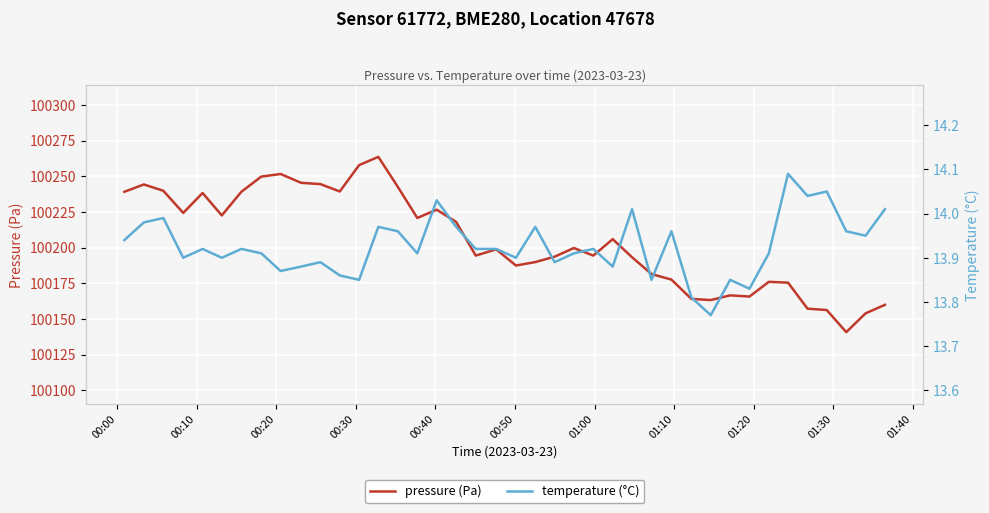

What is the value of the temperature (°C) point at the 13th from the left?

13.8